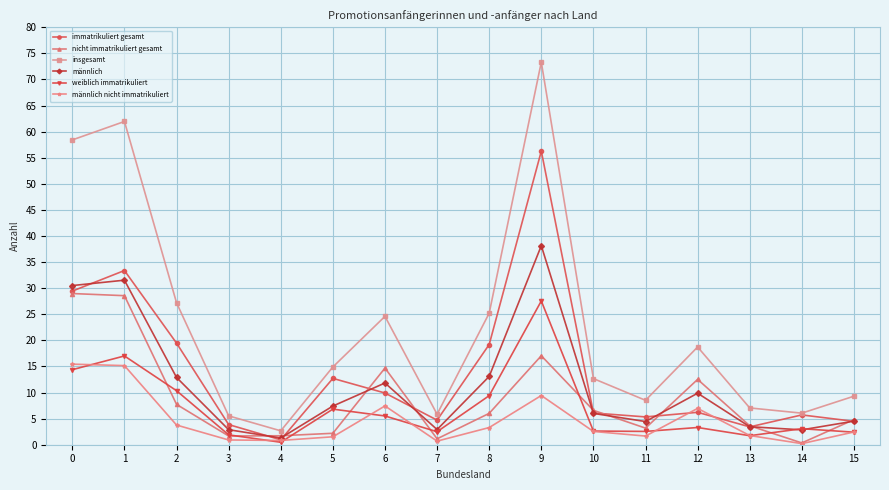

Is the value of insgesamt at 12 greater than the value of weiblich immatrikuliert at 1?

Yes